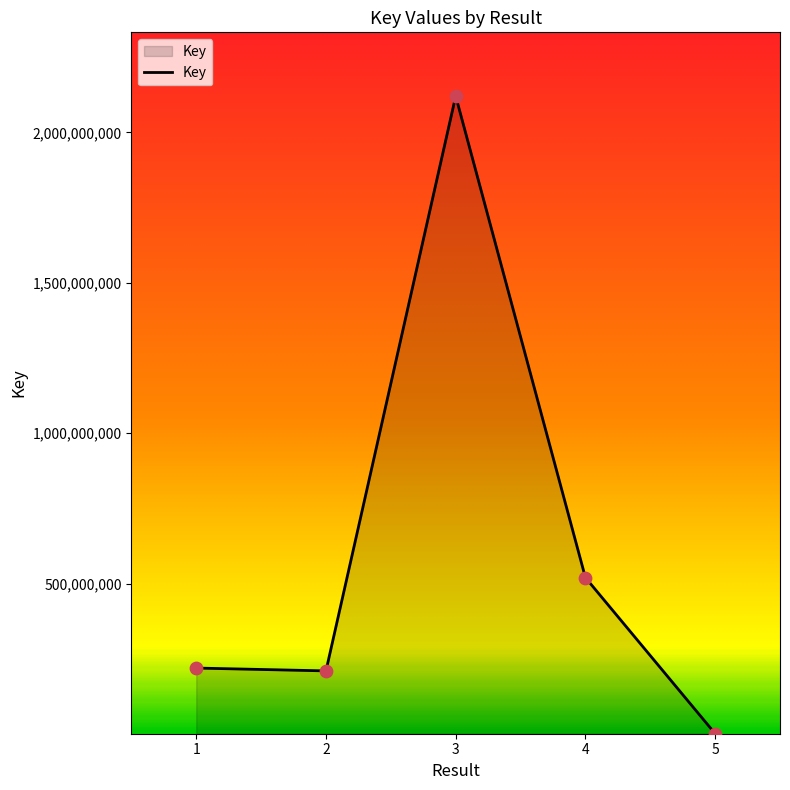

What is the change in value from 1 to 2?

-9437095